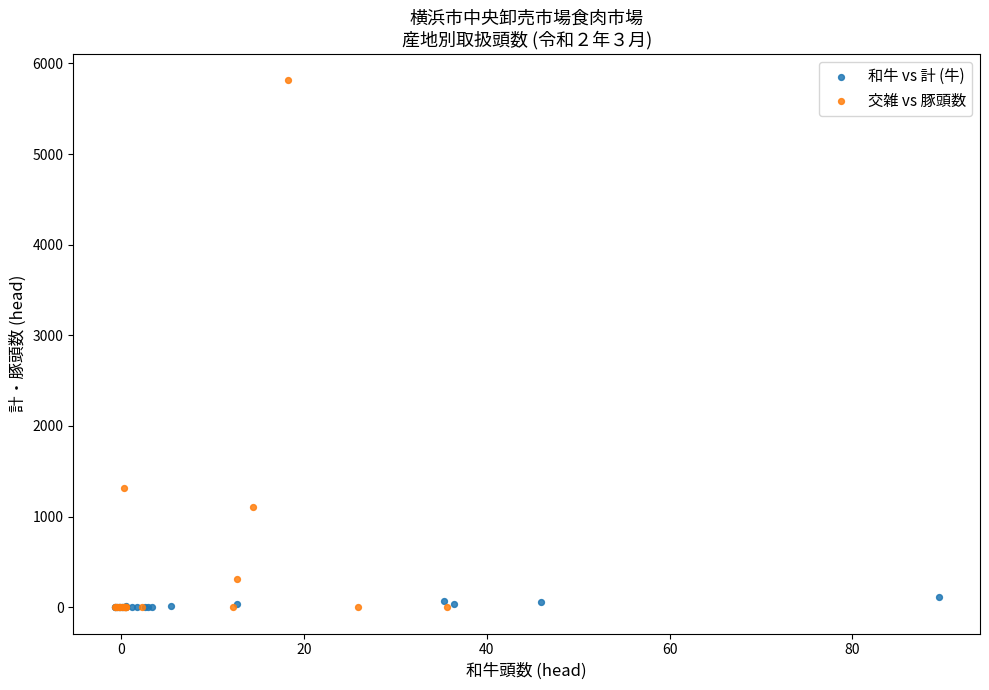

Which series has the widest spread of Y values?

交雑 vs 豚頭数